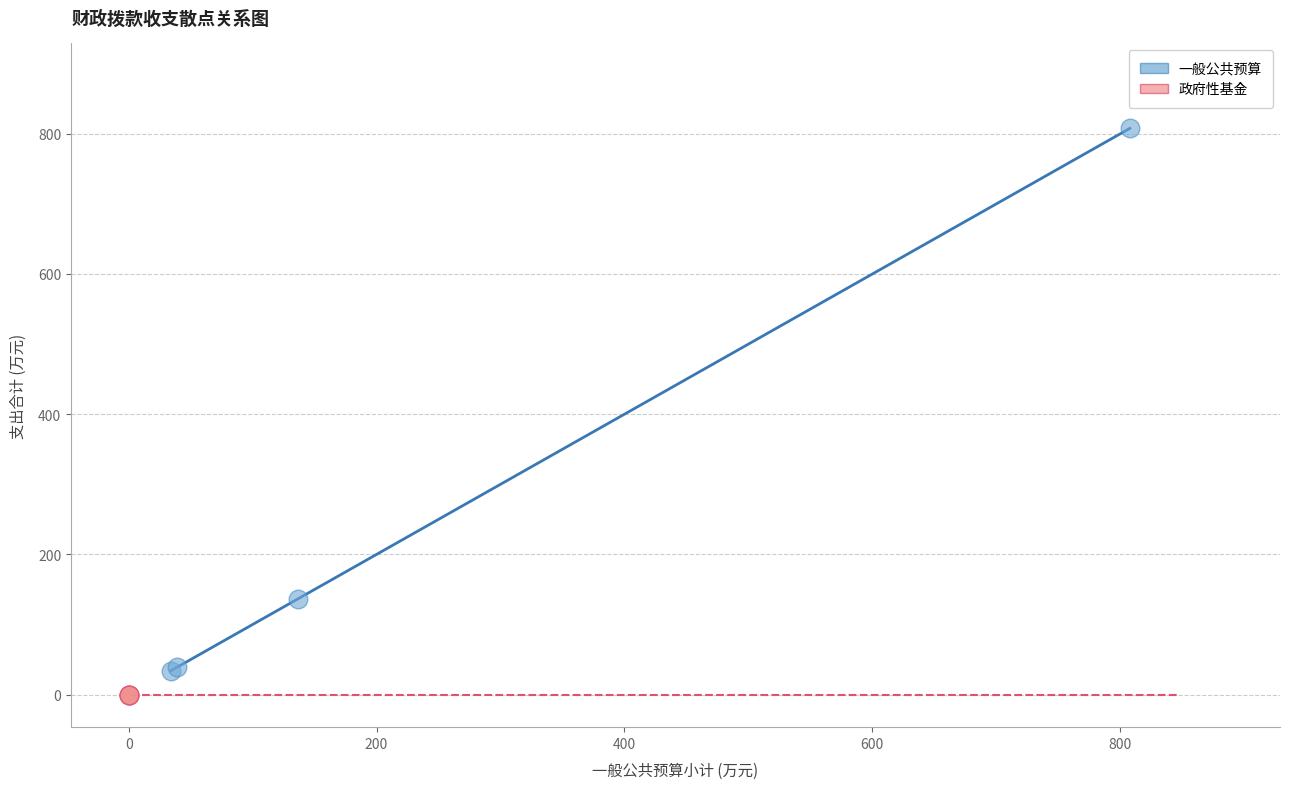

Which series reaches the maximum Y coordinate?

一般公共预算